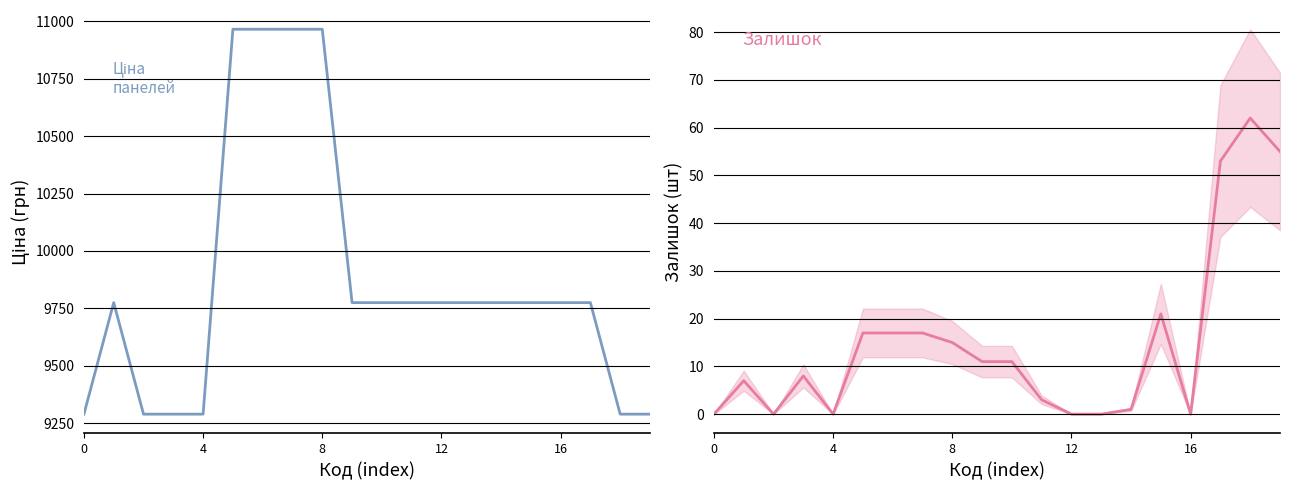

Rank the series by their average value, from highest to lowest.

Ціна, Залишок (mid)